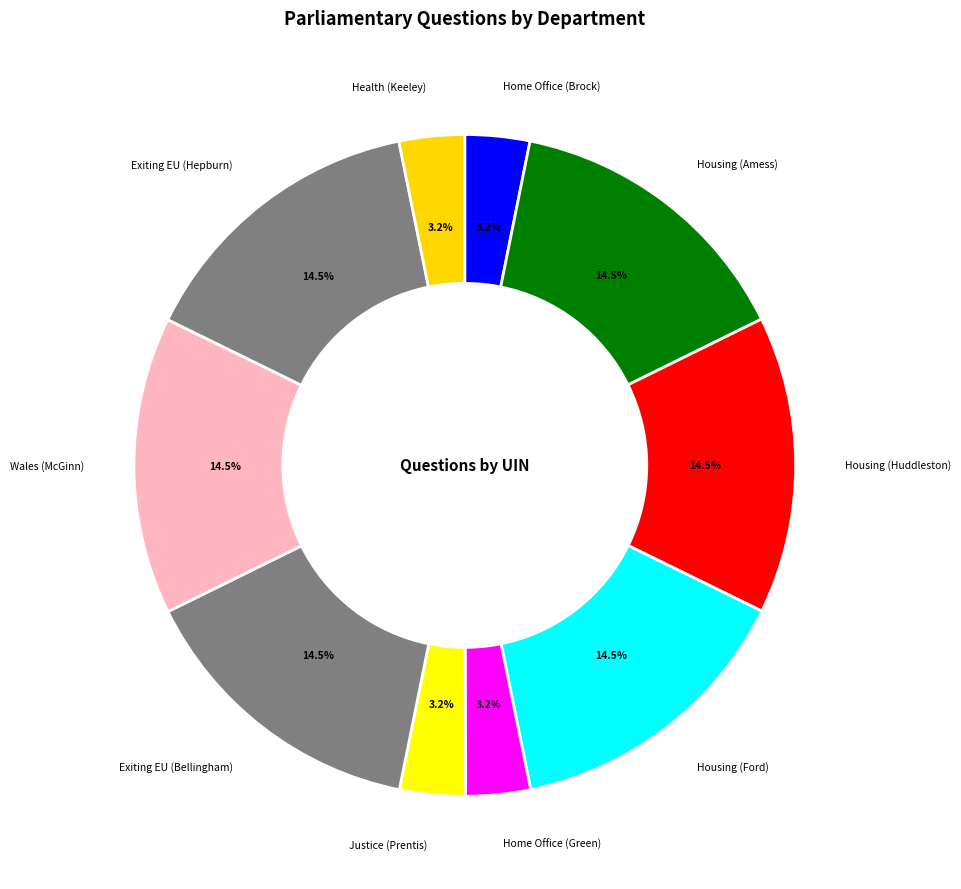

What portion of the pie excludes Home Office (Brock)?

96.8%